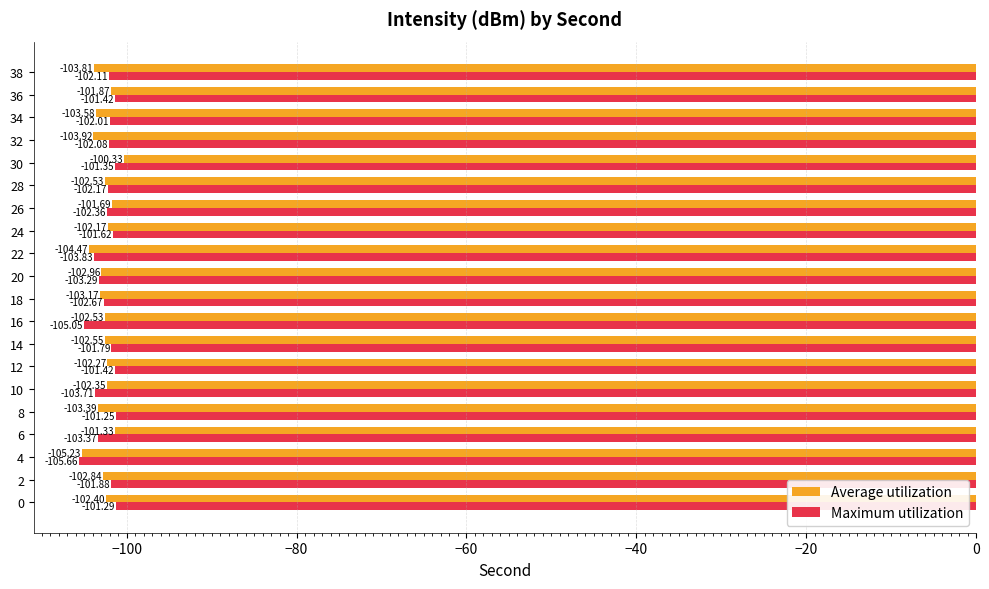

Which series changed the most between 0 and 8?

Average utilization